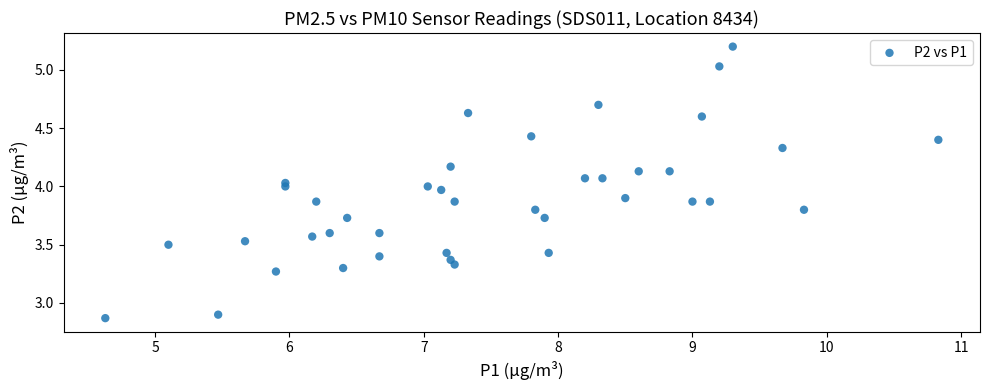

What is the range of X values (max minus min)?

6.2